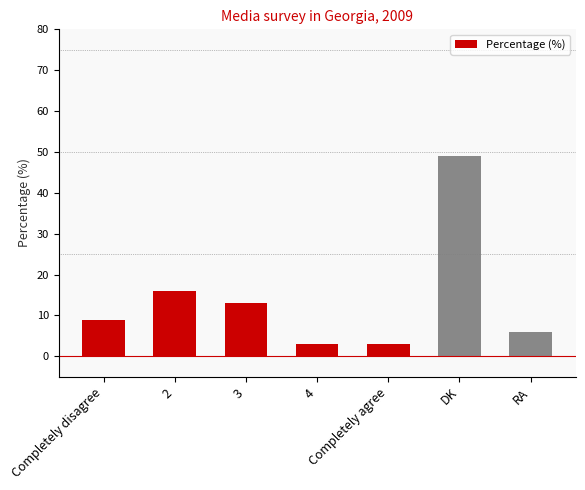

What is the maximum value shown in the chart?

49